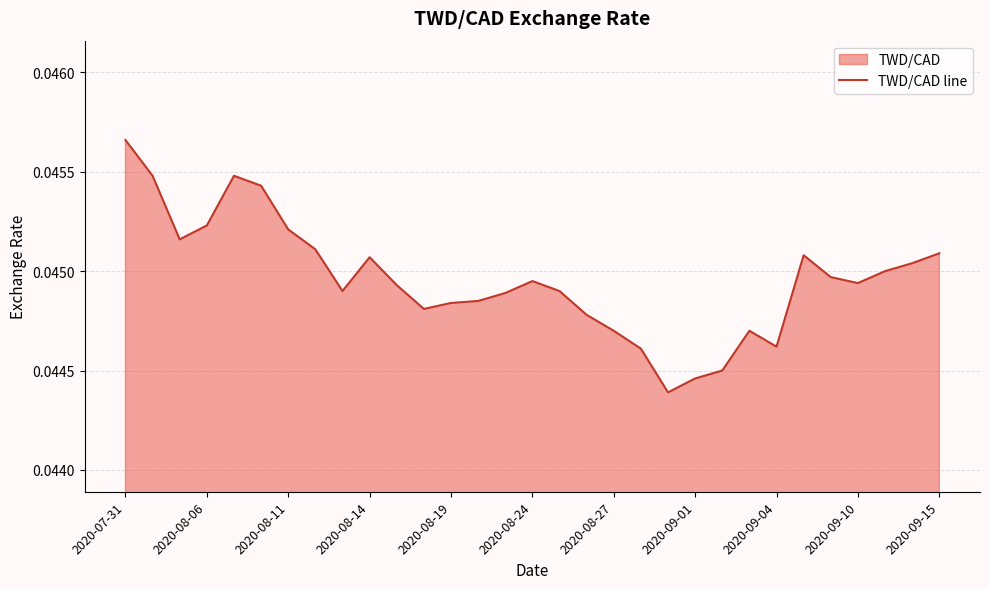

True or false: the data shows 0.1 at 2020-09-10.

False